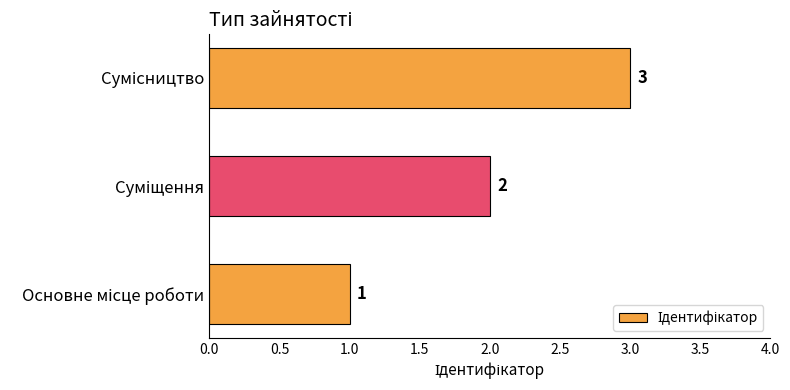

What is the sum of all values?

6